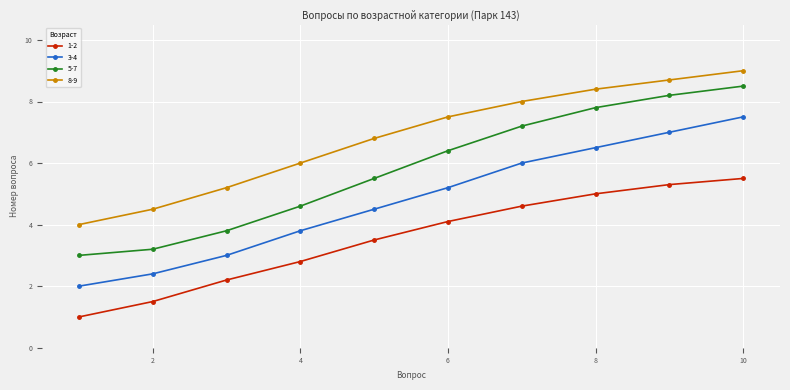

Does the chart display data point markers on the line(s)?

Yes